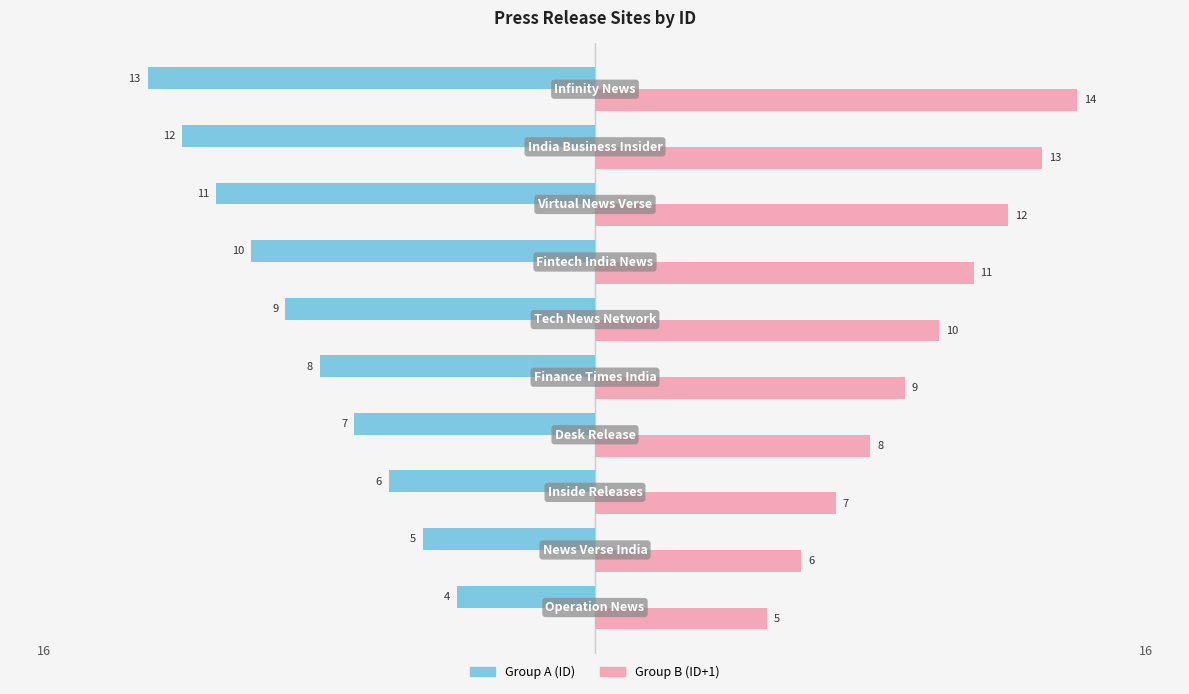

What is the greatest value displayed?

14